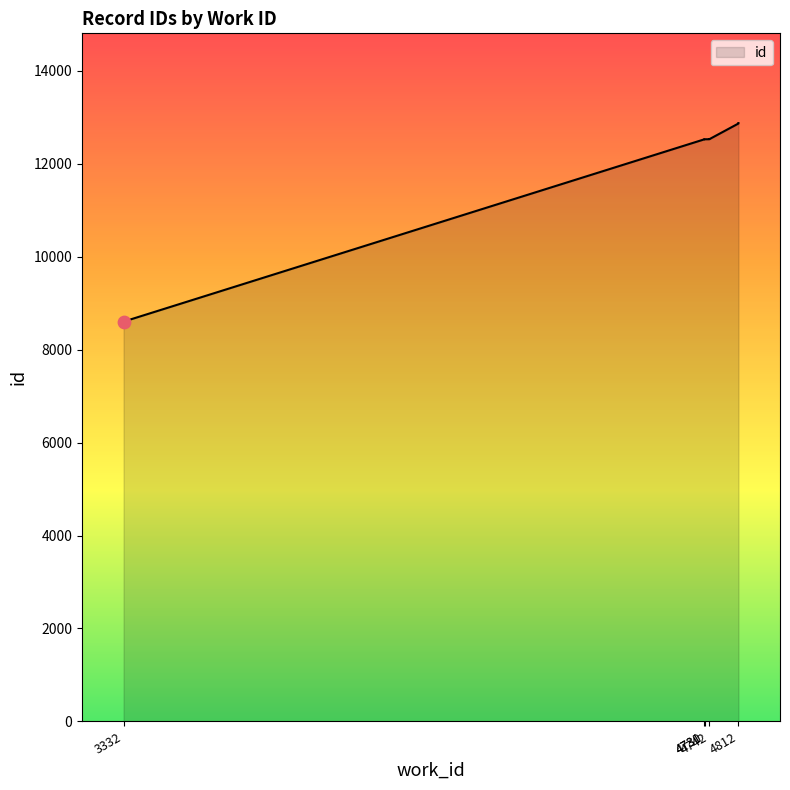

What is the ratio of the value at 4812 to the value at 4812?

1.0